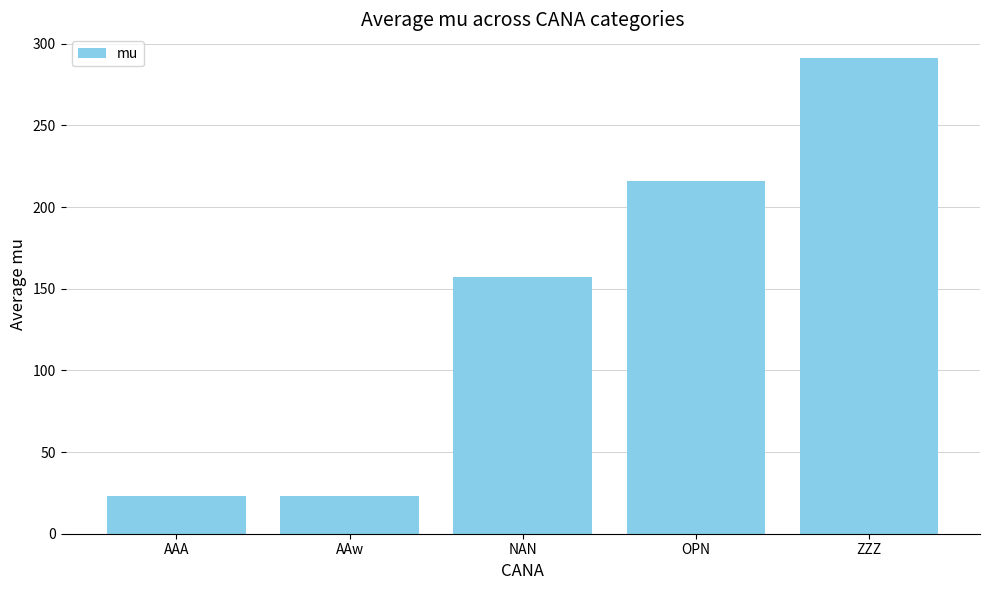

Which has a higher value, OPN or ZZZ?

ZZZ